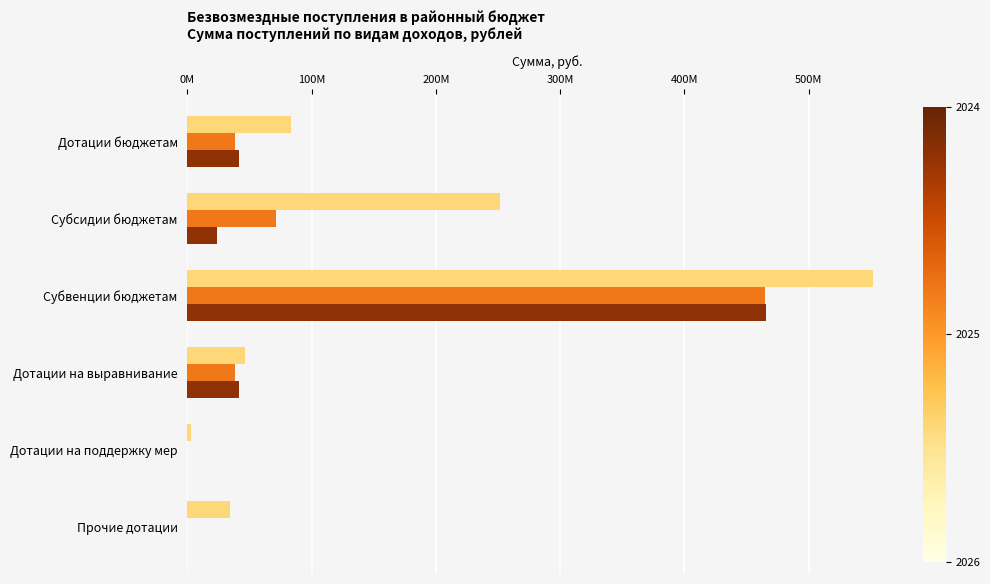

Does the chart contain stacked bars?

No